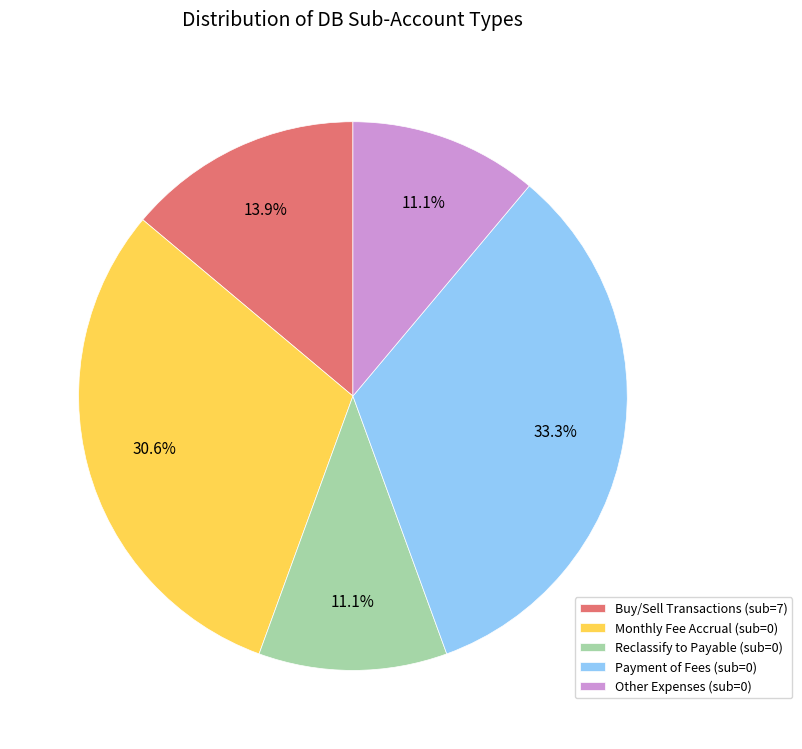

Which category has the biggest portion of the pie?

Payment of Fees (sub=0)